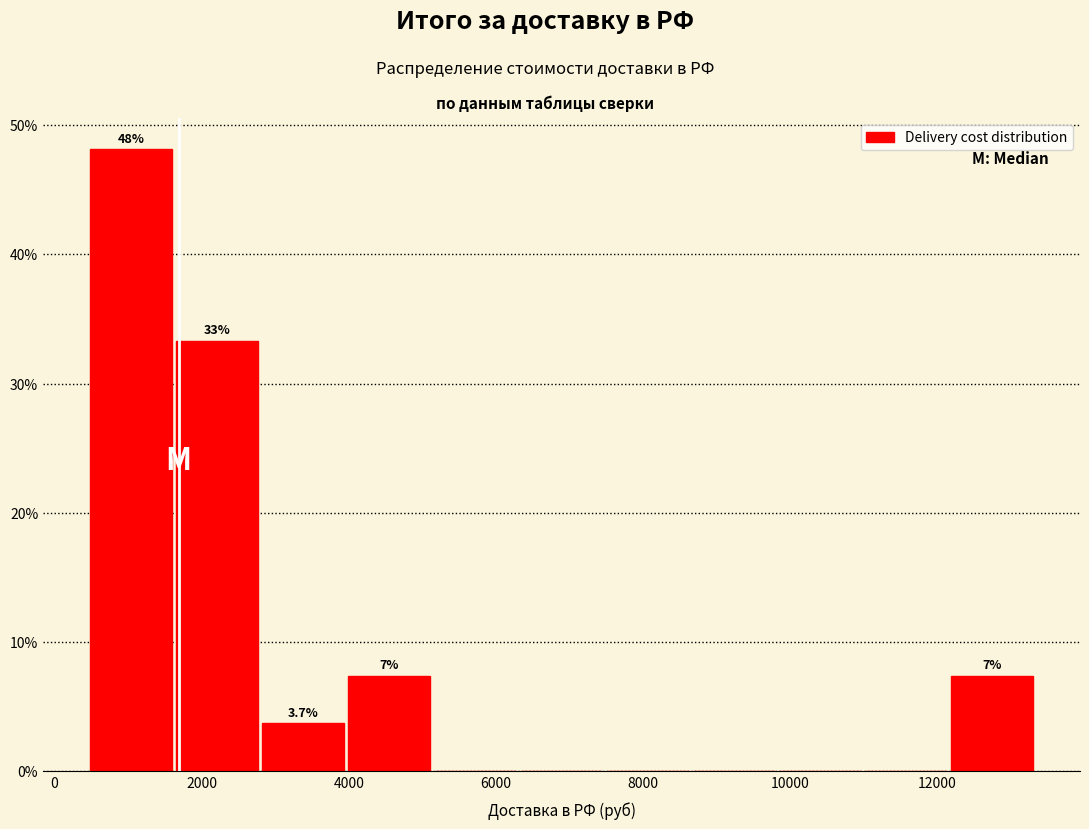

Which range on the x-axis has the tallest bar?

400 to 1600